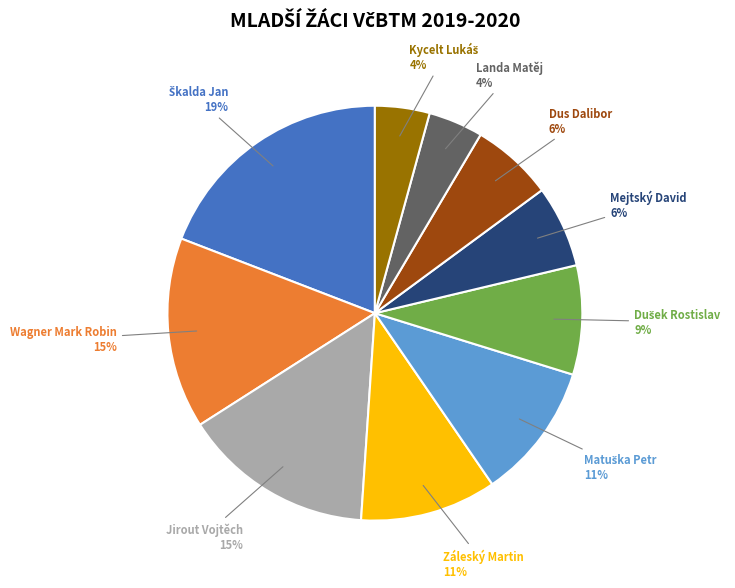

What percentage is the Jirout Vojtěch slice, to the nearest percent?

15%